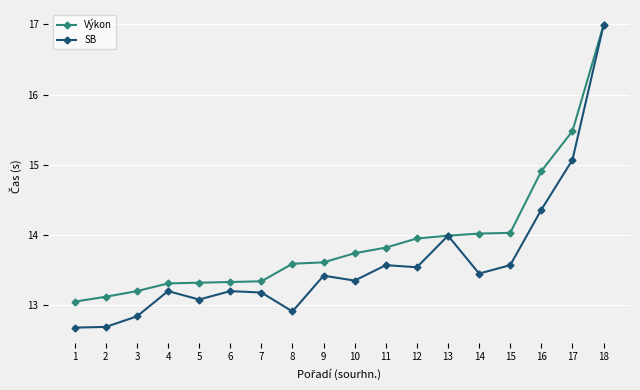

Which series has the largest total across all categories?

Výkon